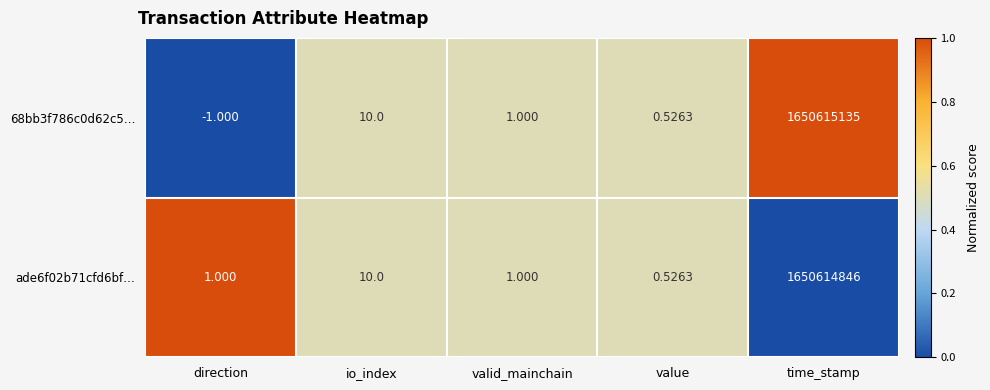

How many values in 68bb3f786c0d62c5… are above zero?

4